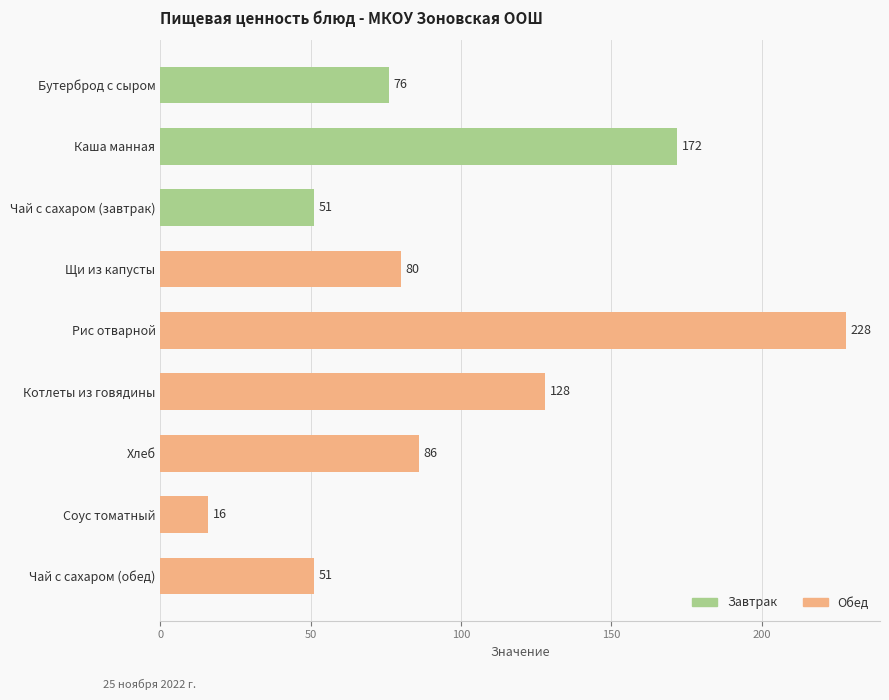

Reading top to bottom, what are all the values shown in this chart?

76	172	51	80	228	128	86	16	51